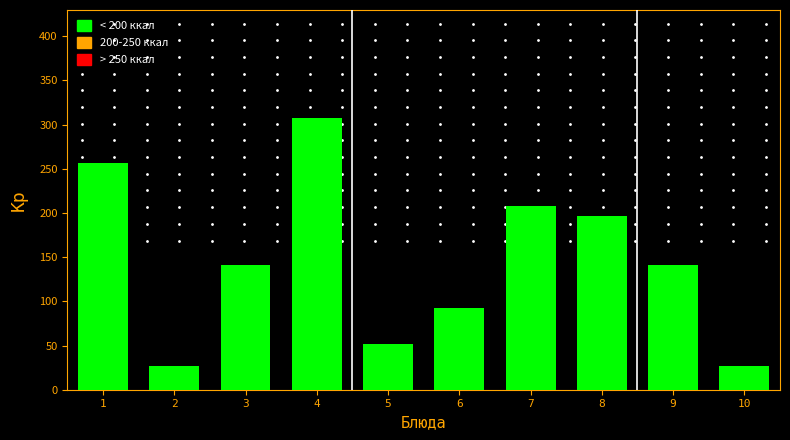

Reading right to left, transcribe all the data shown in this chart.

26.8	141.0	196.8	207.6	92.2	51.6	306.8	141.0	26.8	256.2